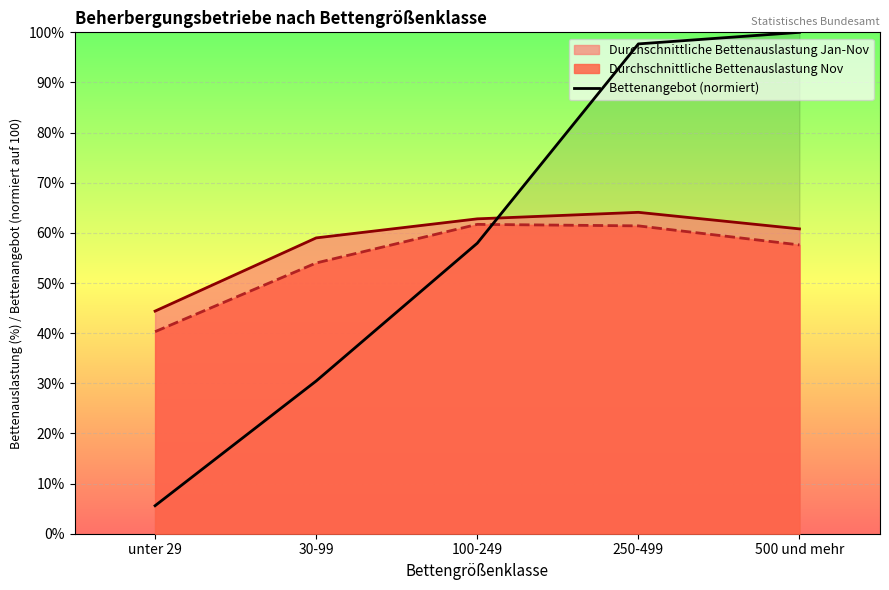

The Bettenangebot (normiert) series shows 143.1 at 500 und mehr. True or false?

False